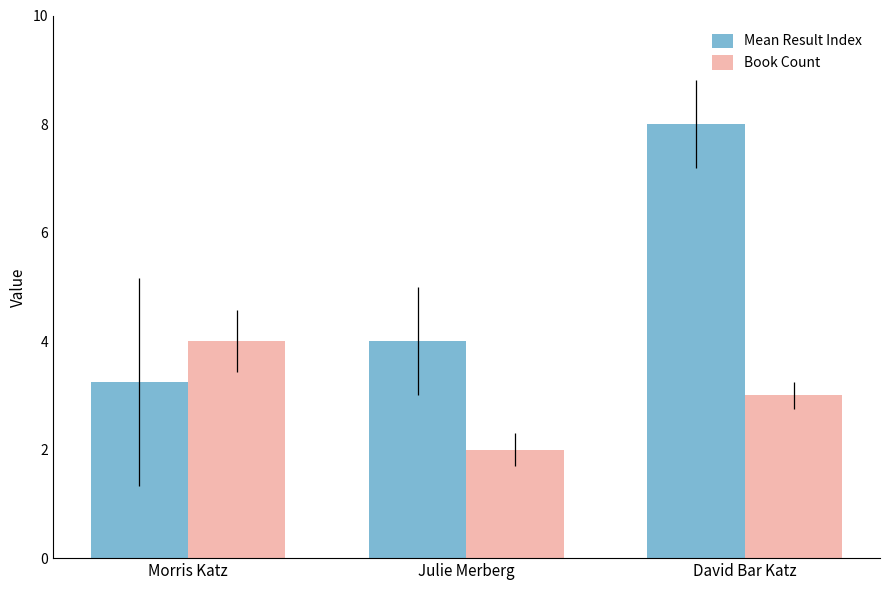

At which category does the chart reach its peak across all series?

David Bar Katz